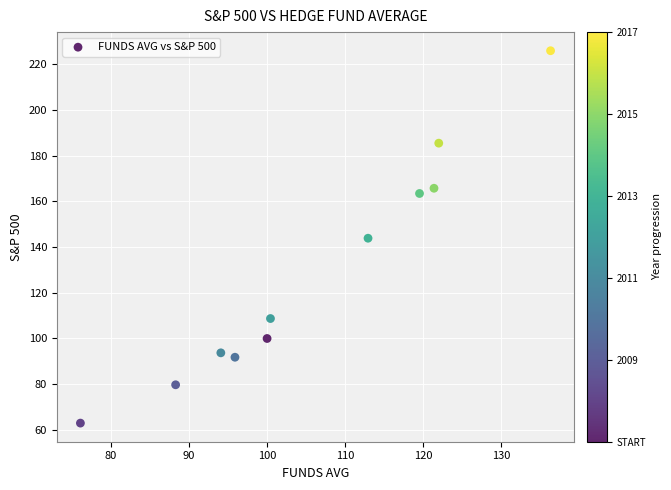

What is the range of X values (max minus min)?

60.2